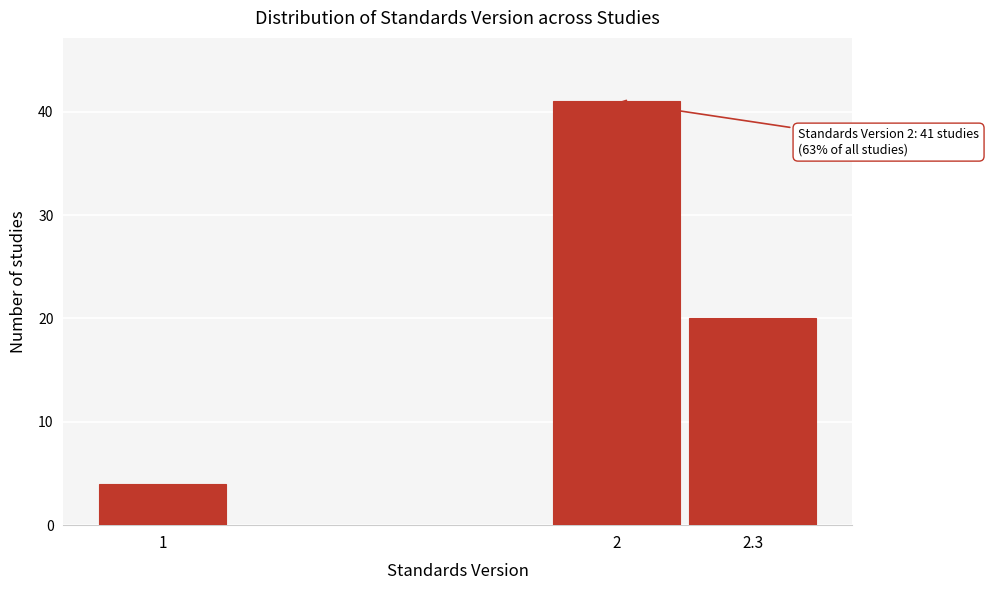

Reading right to left, list all the values displayed in this chart.

2.3=20	2=41	1=4